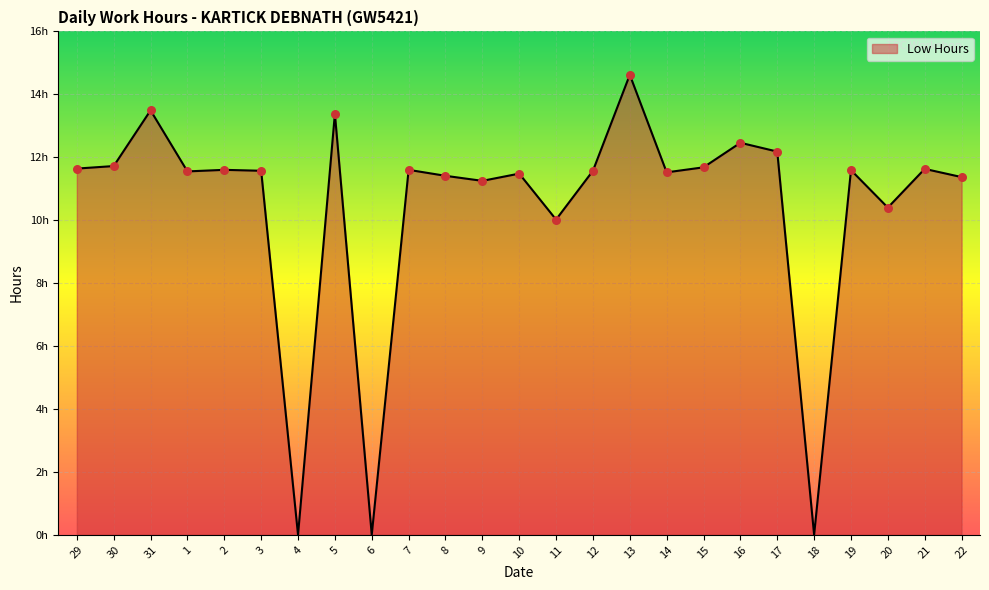

What is the ratio of the value at 3 to the value at 22?

1.0